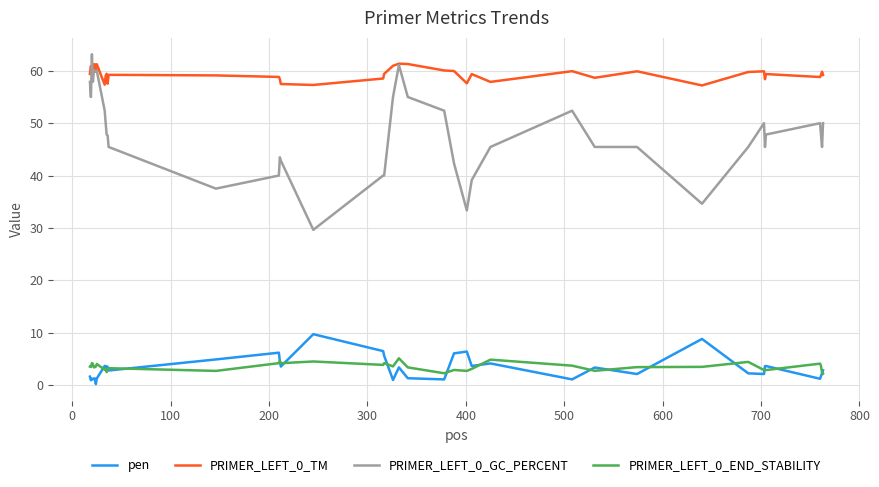

True or false: PRIMER_LEFT_0_END_STABILITY and PRIMER_LEFT_0_TM cross at least once.

False